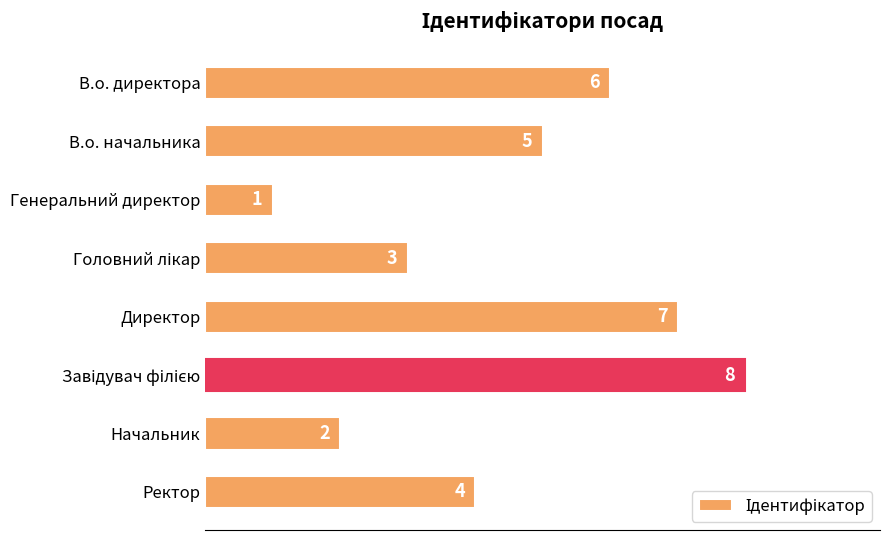

Where is the data nearest to the value 4?

Ректор